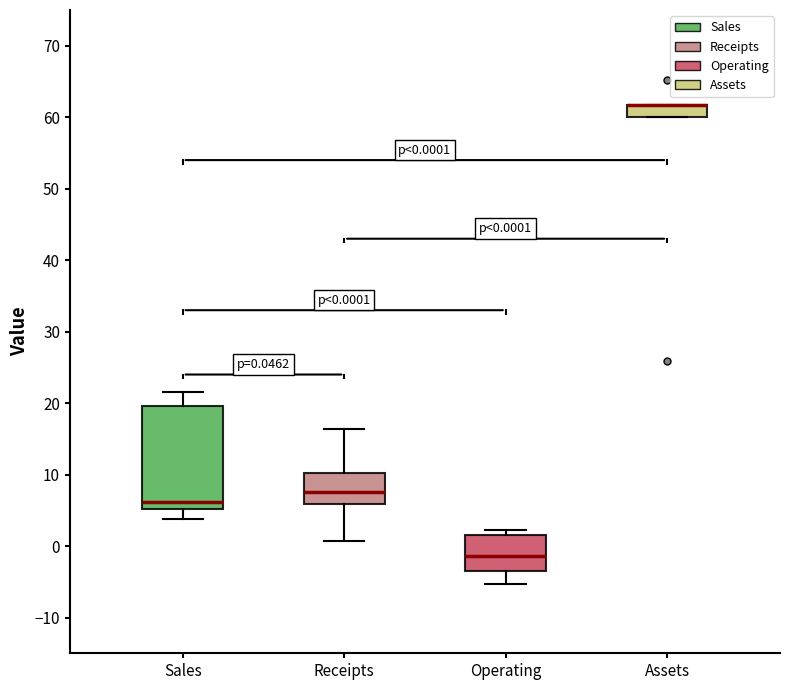

Comparing the boxes themselves (not the whiskers), which one is the tallest?

Sales